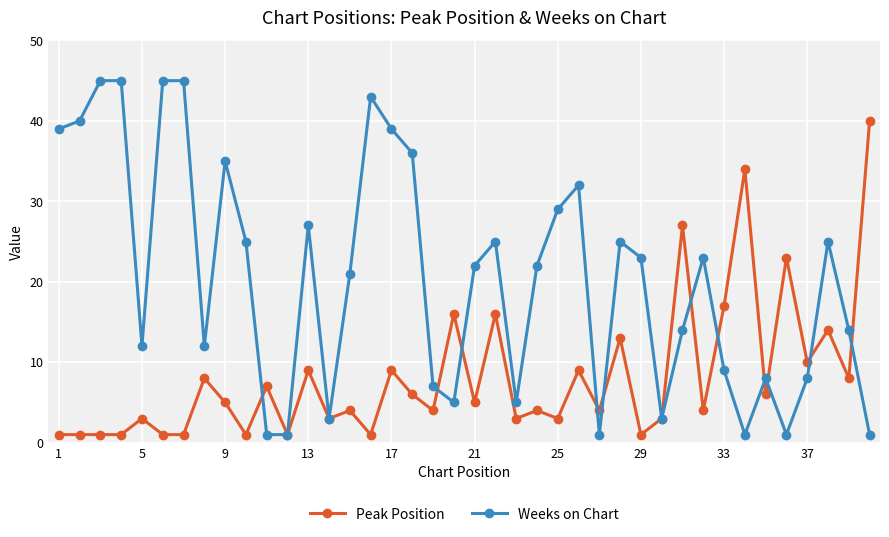

What is the highest value of the Peak Position series?

40